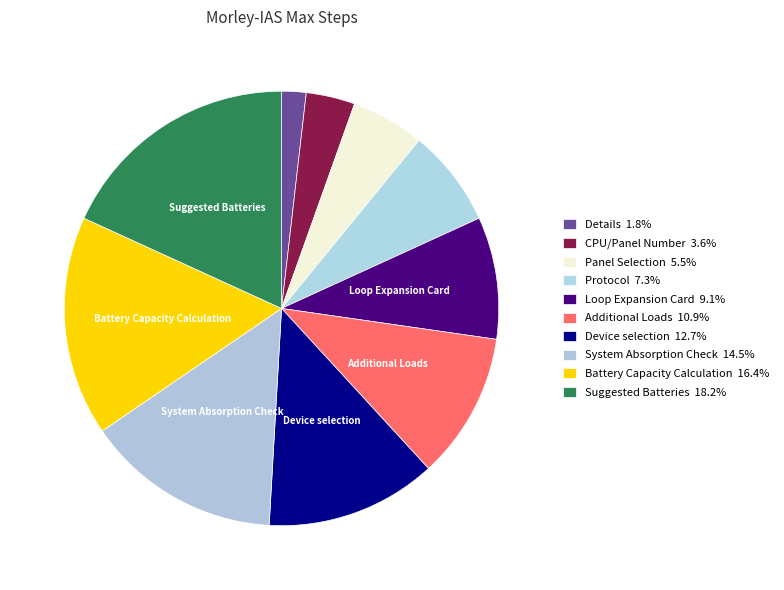

Count the number of slices in the pie.

10